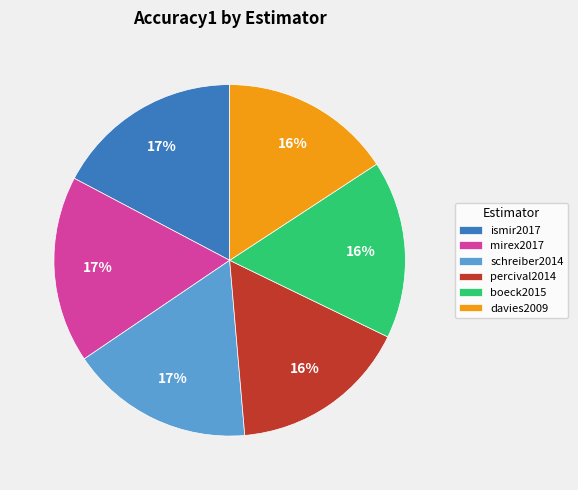

To the nearest percent, what portion does ismir2017 represent?

17%